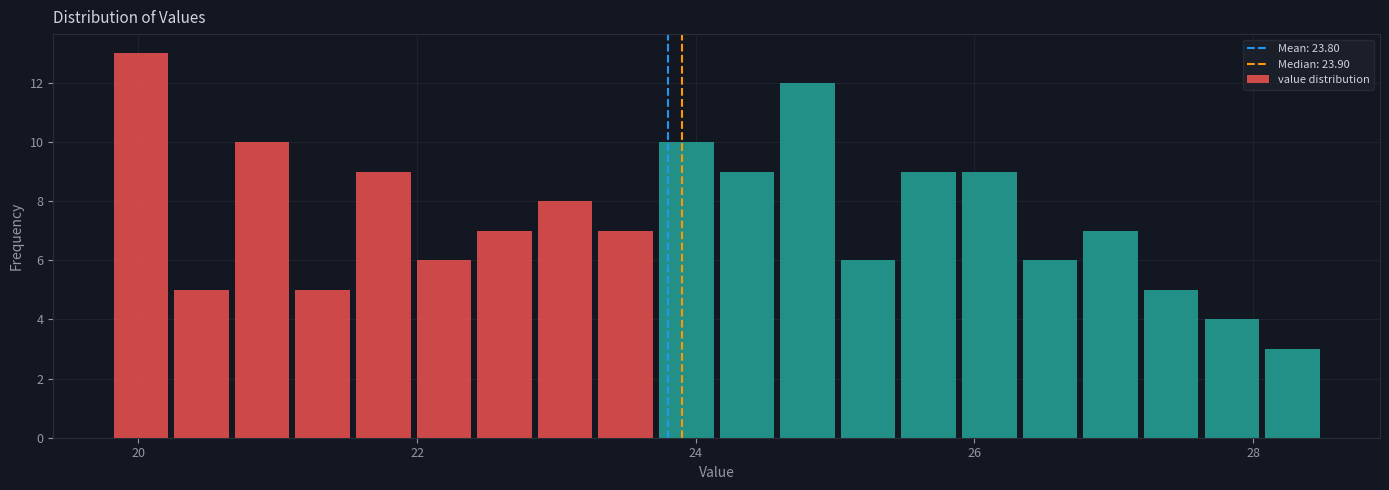

Read against the x-axis, roughly where is the centre of the tallest bar?

20.0